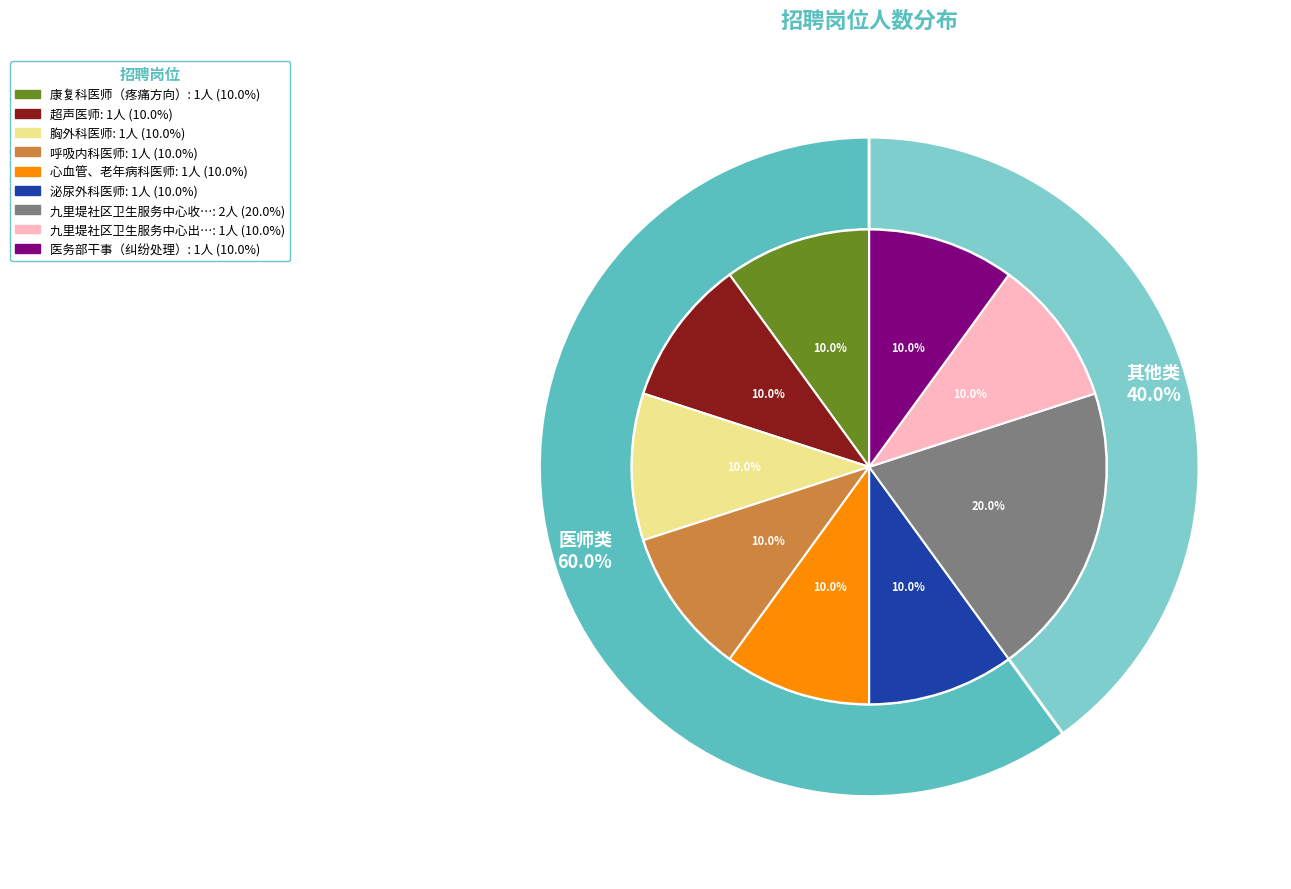

To the nearest percent, what percentage of the pie is 医务部干事（纠纷处理）?

10%